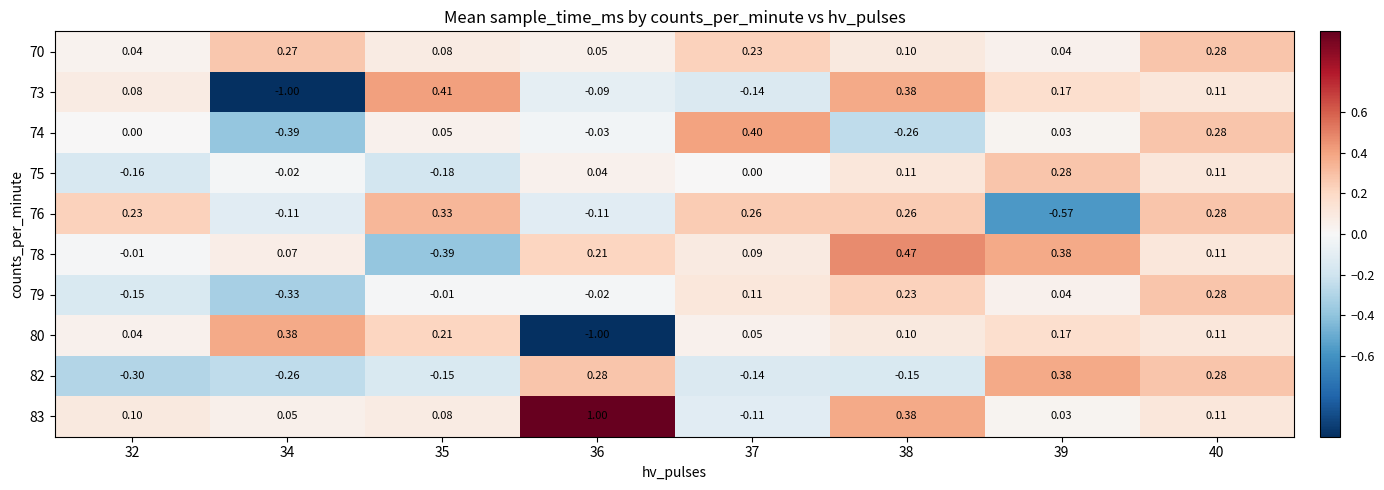

Between 35 and 36, which series saw the biggest shift?

80